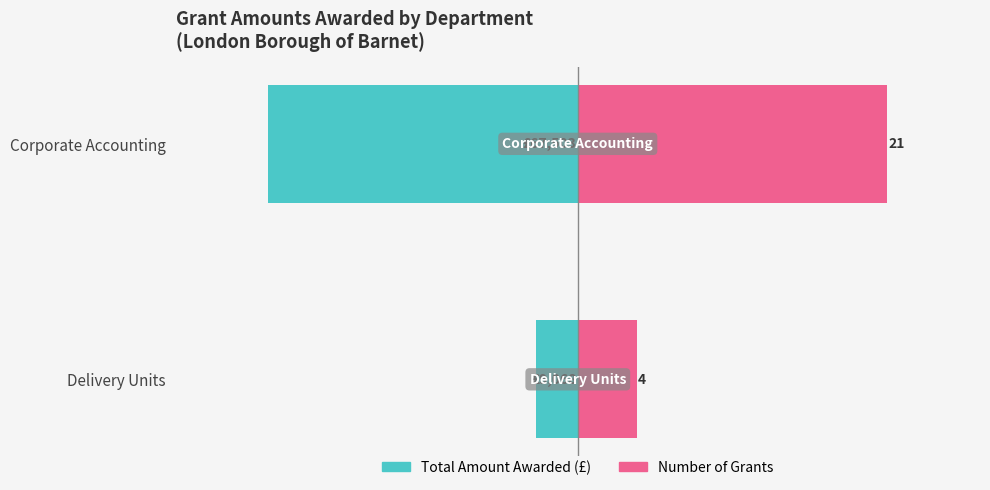

List the labels in order of Total Amount Awarded value, smallest first.

Corporate Accounting, Delivery Units